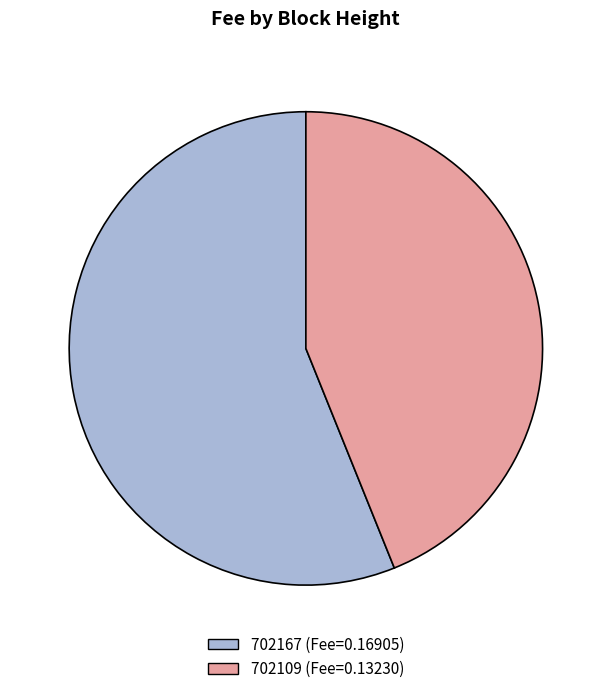

Count the number of slices in the pie.

2